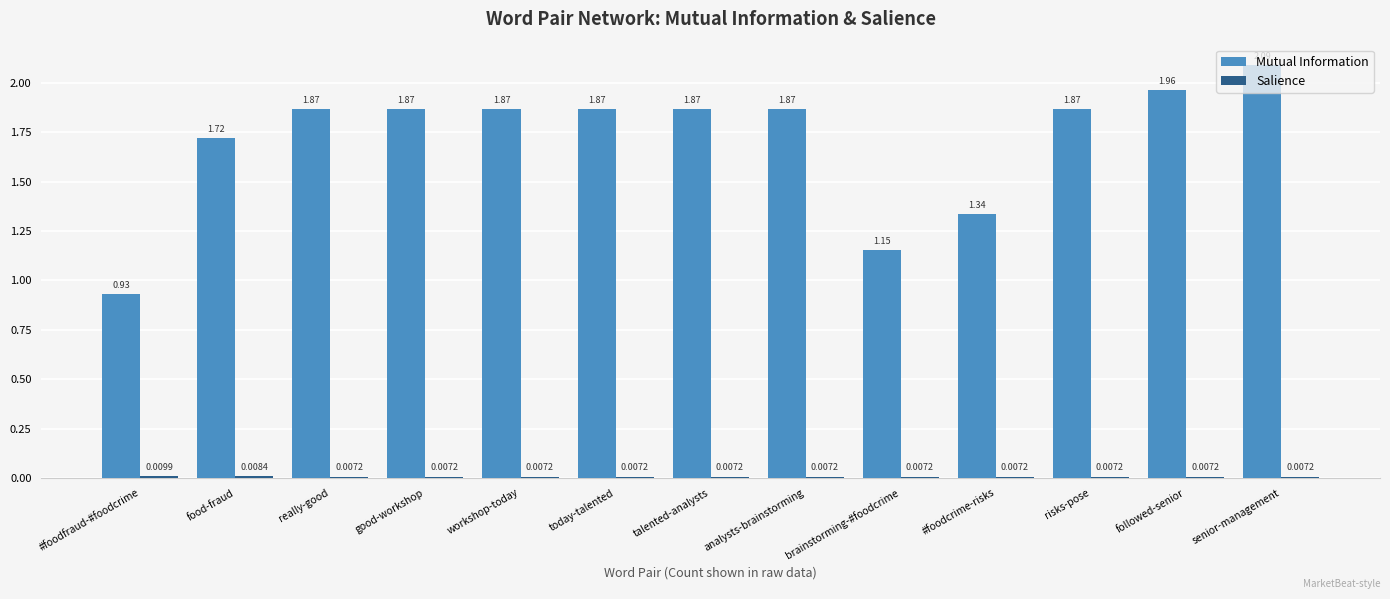

At which label is Mutual Information closest to 1?

#foodfraud-#foodcrime